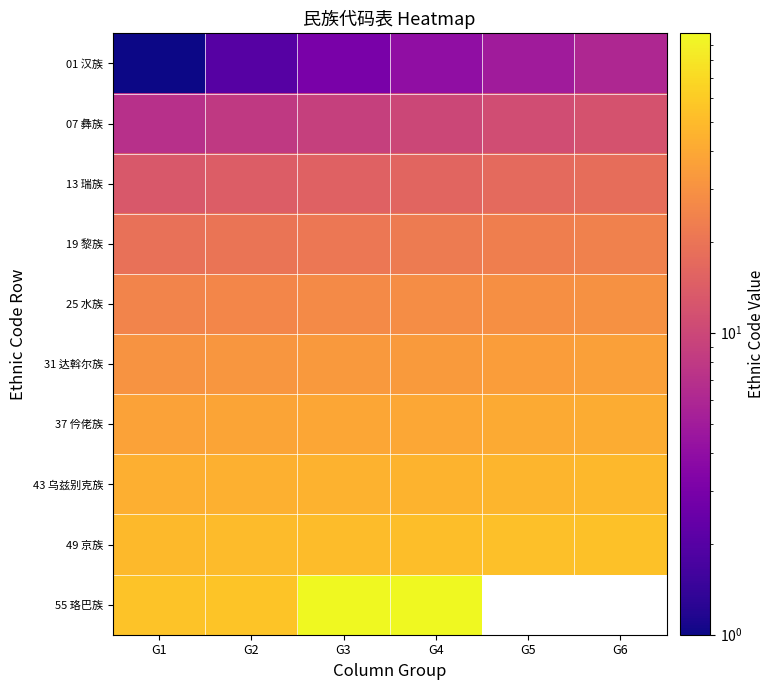

Rank the series at G3 from lowest to highest value.

01 汉族, 07 彝族, 13 瑞族, 19 黎族, 25 水族, 31 达斡尔族, 37 仱佬族, 43 乌兹别克族, 49 京族, 55 珞巴族